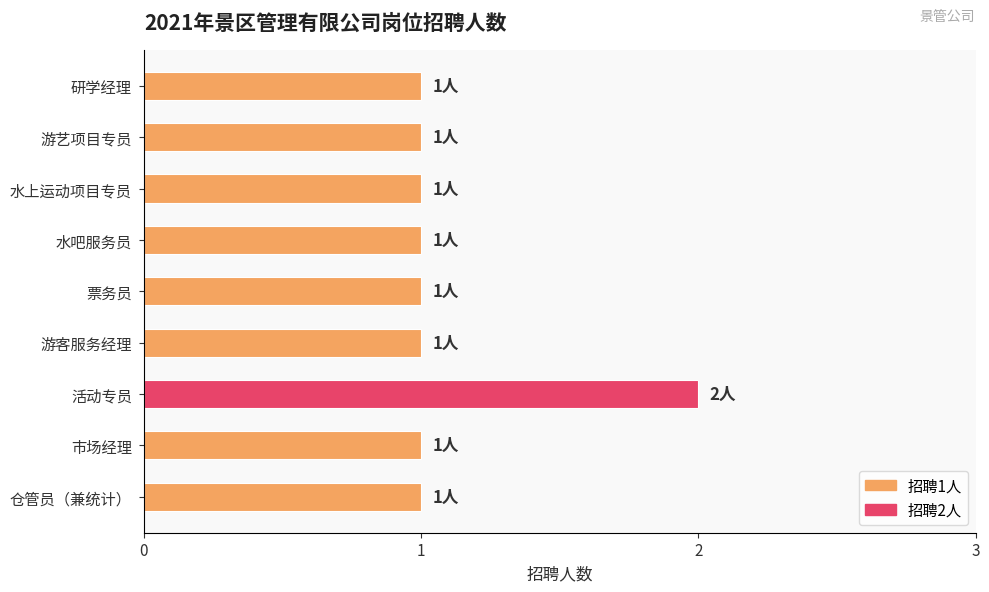

Which label corresponds to the largest value in the chart?

活动专员